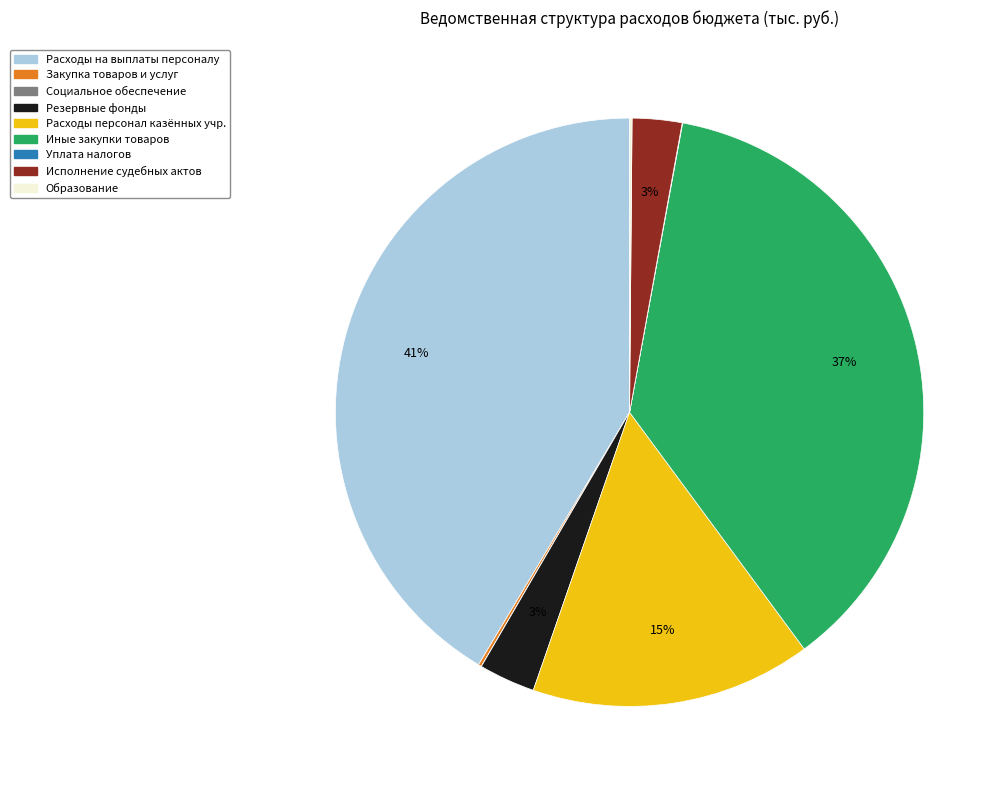

To the nearest percent, what is the average slice percentage?

11%